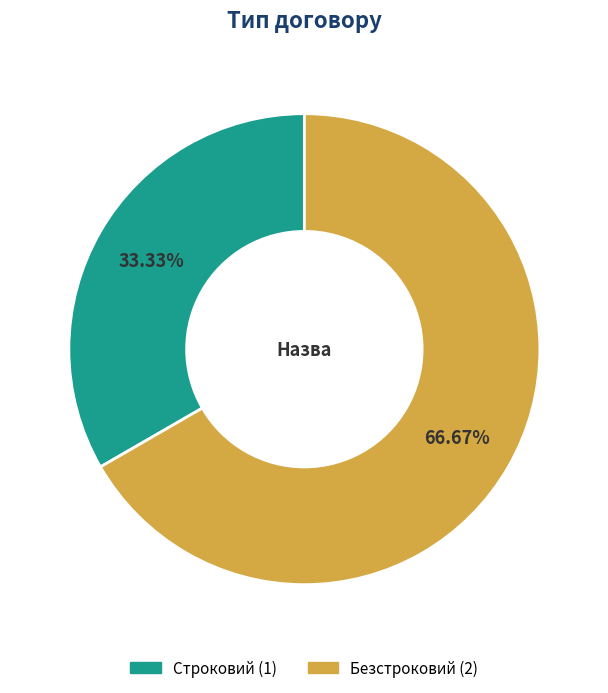

Which slice is the largest?

Безстроковий